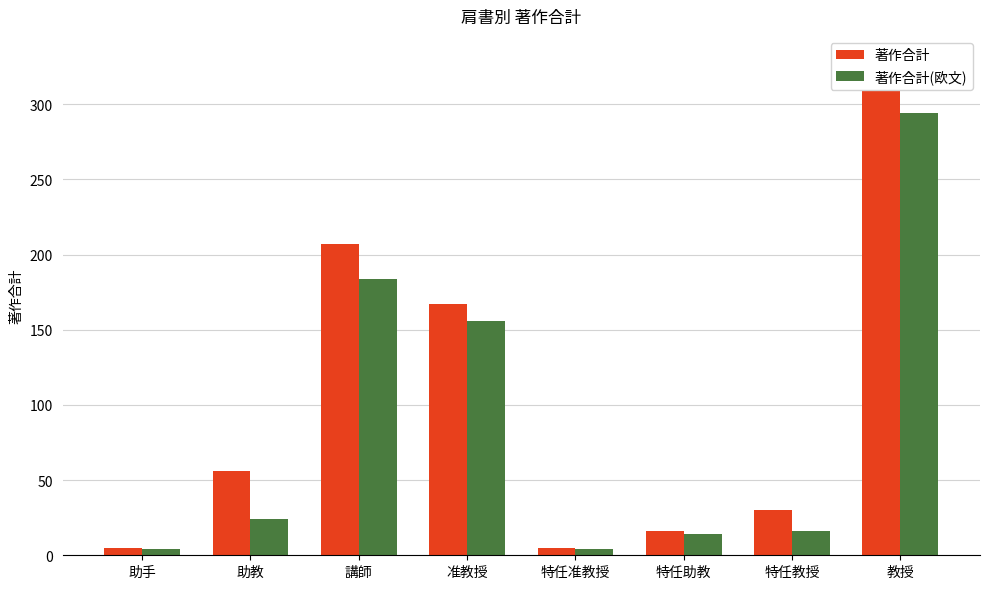

At which label does 著作合計(欧文) first exceed 24?

講師